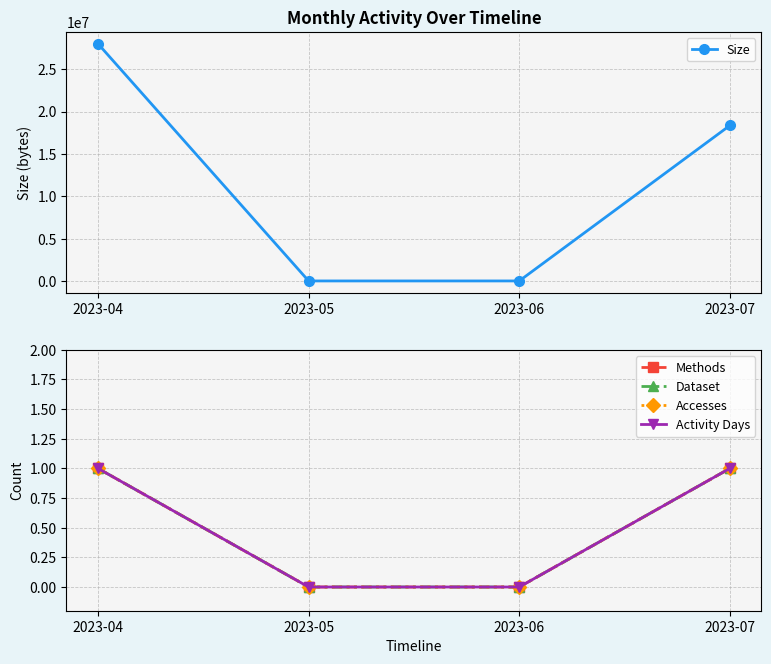

What is the spread (max minus min) of values at 2023-04?

28000123